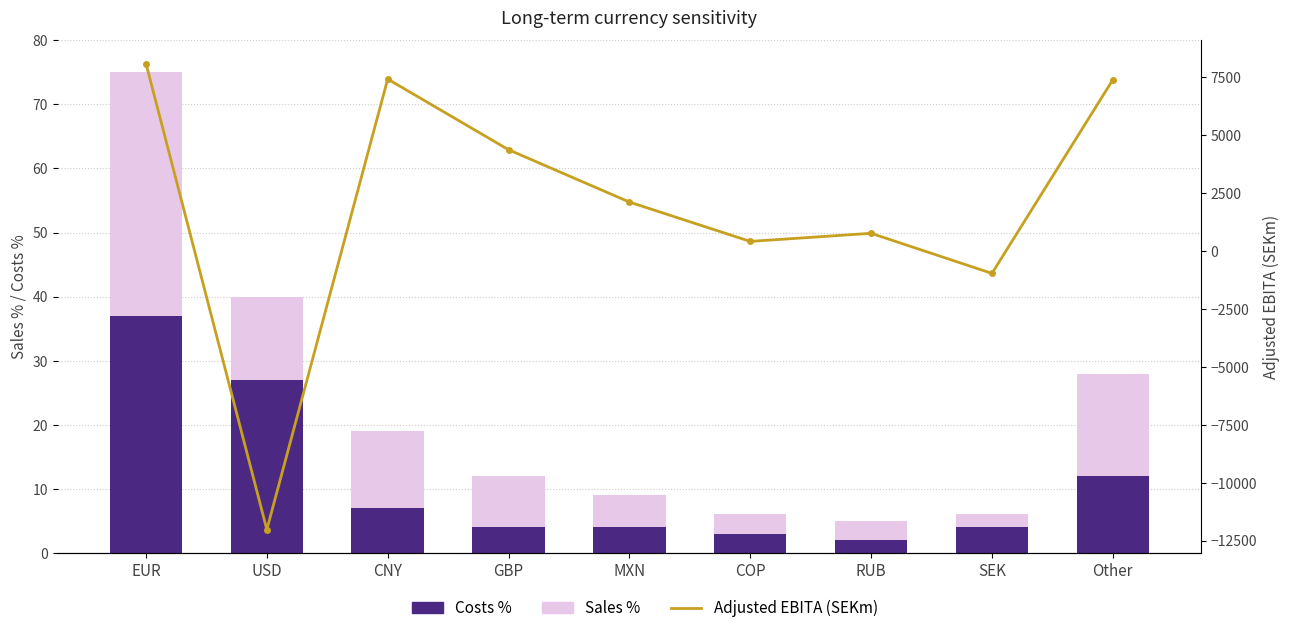

Where is Adjusted EBITA (SEKm) nearest to the value -1964?

SEK